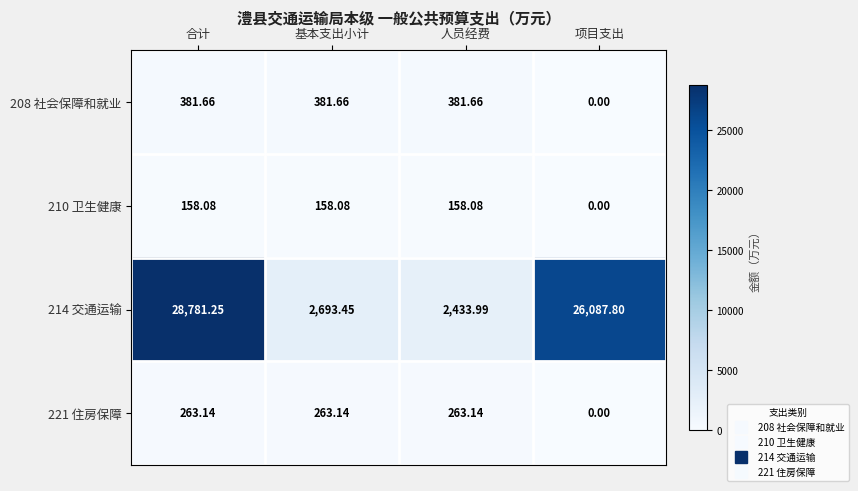

Which category has the lowest value in the 208 社会保障和就业 series?

项目支出